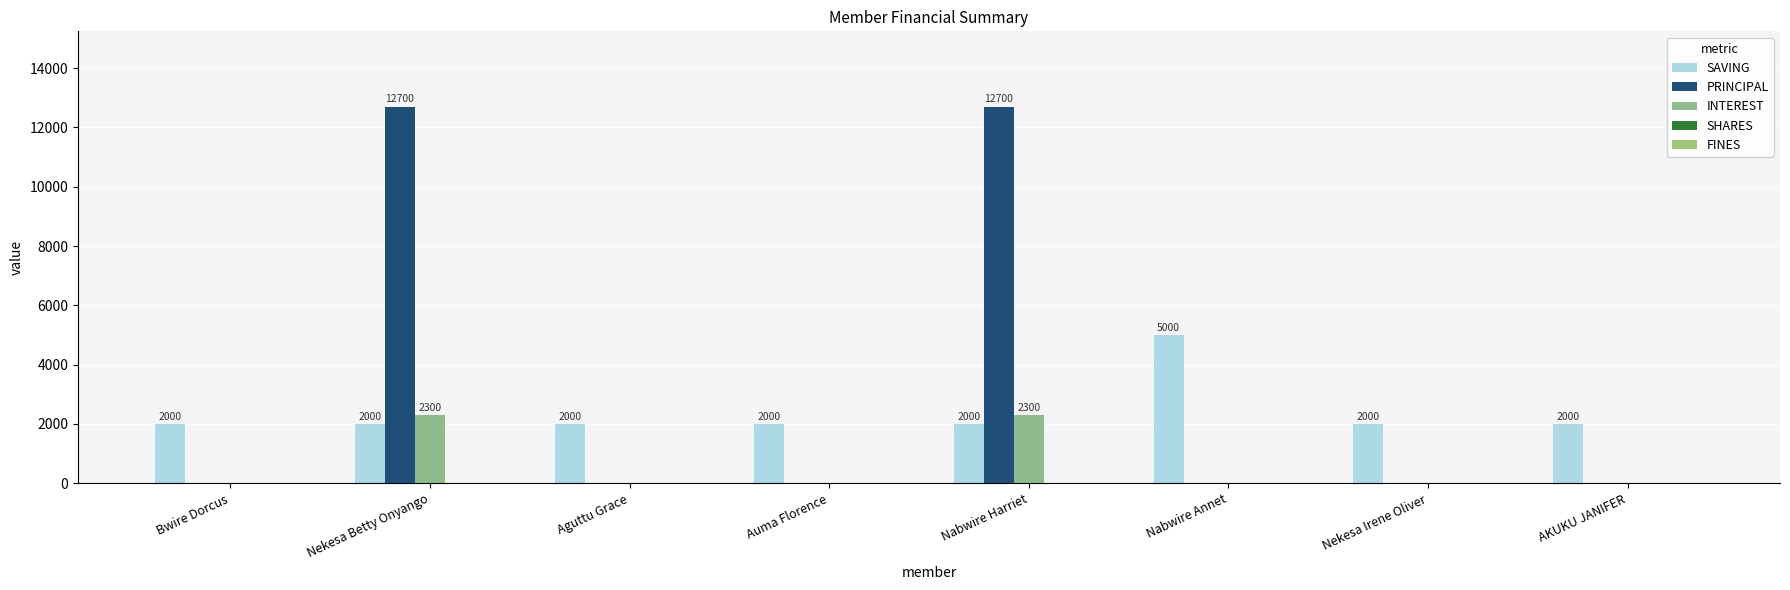

What is the sum of all INTEREST values?

4600